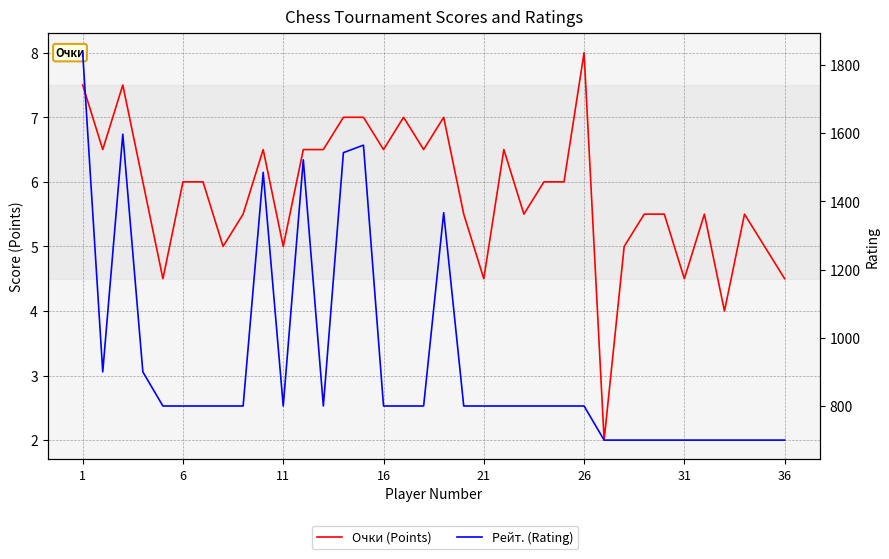

Which series has the largest range (max minus min)?

Рейт.